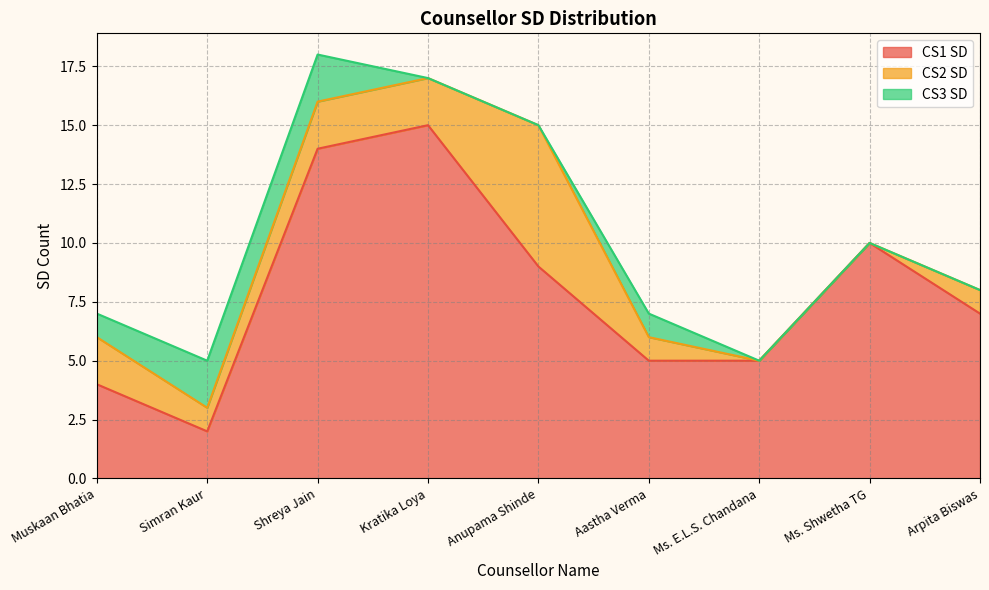

List the series in order of their peak value, lowest first.

CS3 SD, CS2 SD, CS1 SD